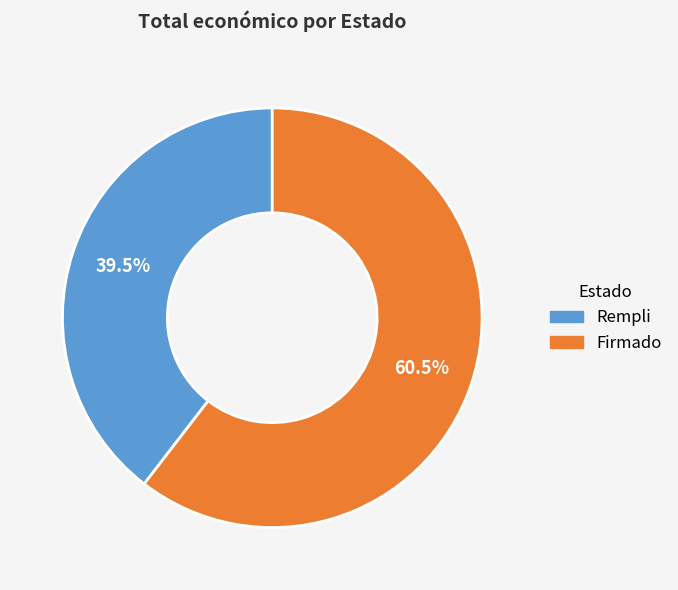

Approximately how many times larger is the value at Rempli compared to Firmado?

0.7